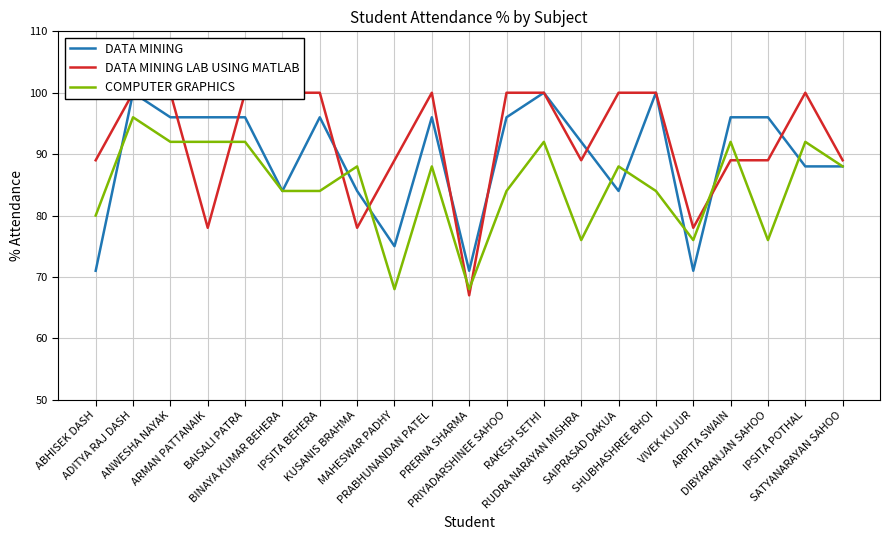

What is the difference between the maximum and second lowest values in the DATA MINING LAB USING MATLAB series?

22